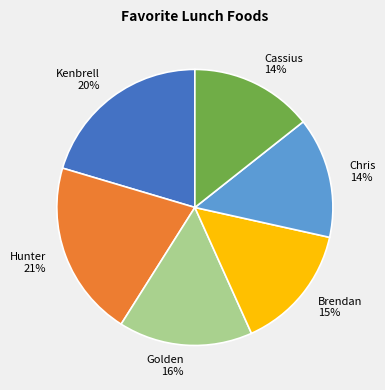

What is the ratio of the value at Chris to the value at Kenbrell?

0.7